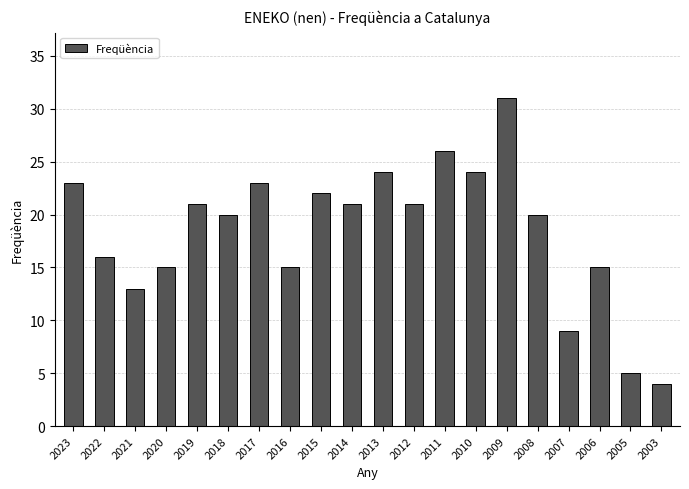

At which label is the value closest to 17?

2022